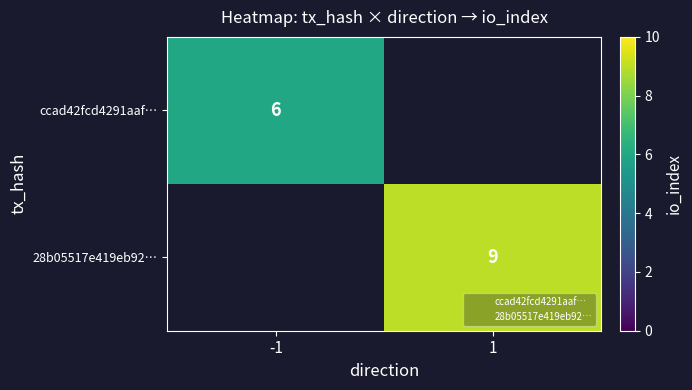

Read the ccad42fcd4291aaf… value at -1.

6.0